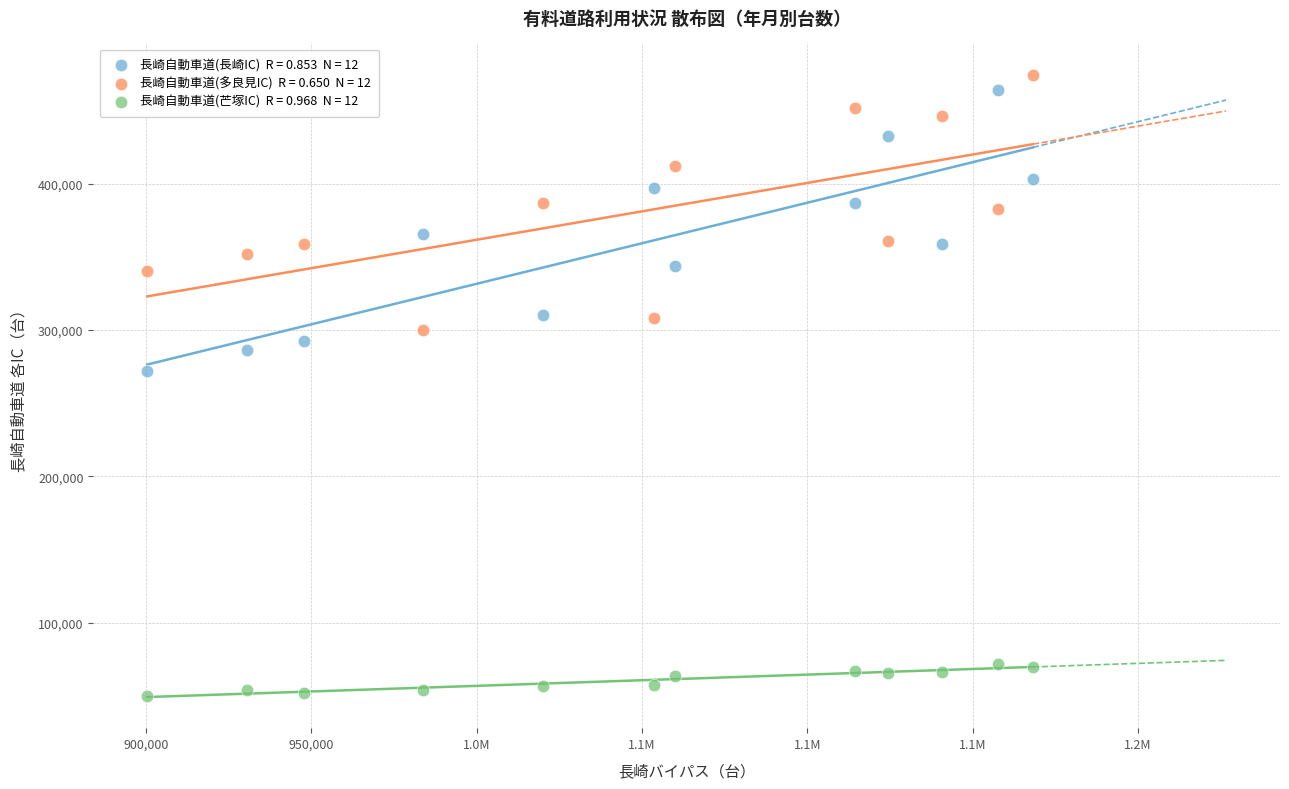

Across all series, what Y value is closest to 262298?

272036